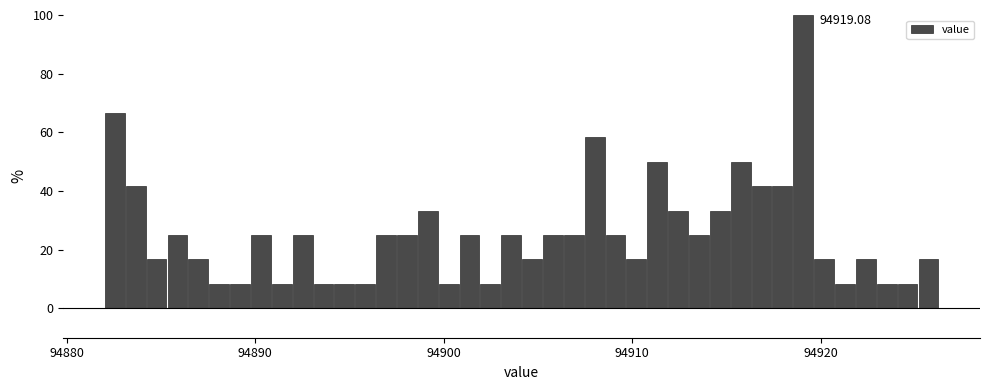

Around what value on the x-axis is the tallest bar? Give the approximate position of its centre, as read against the axis.

94919